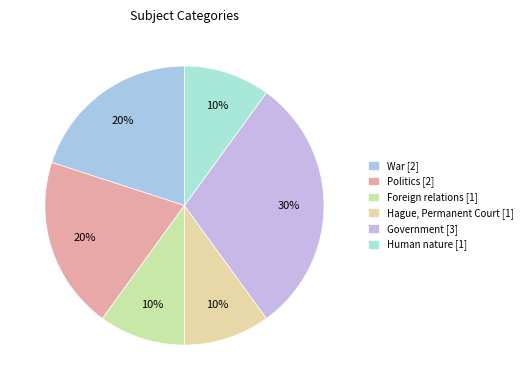

How many slices are in this pie chart?

6